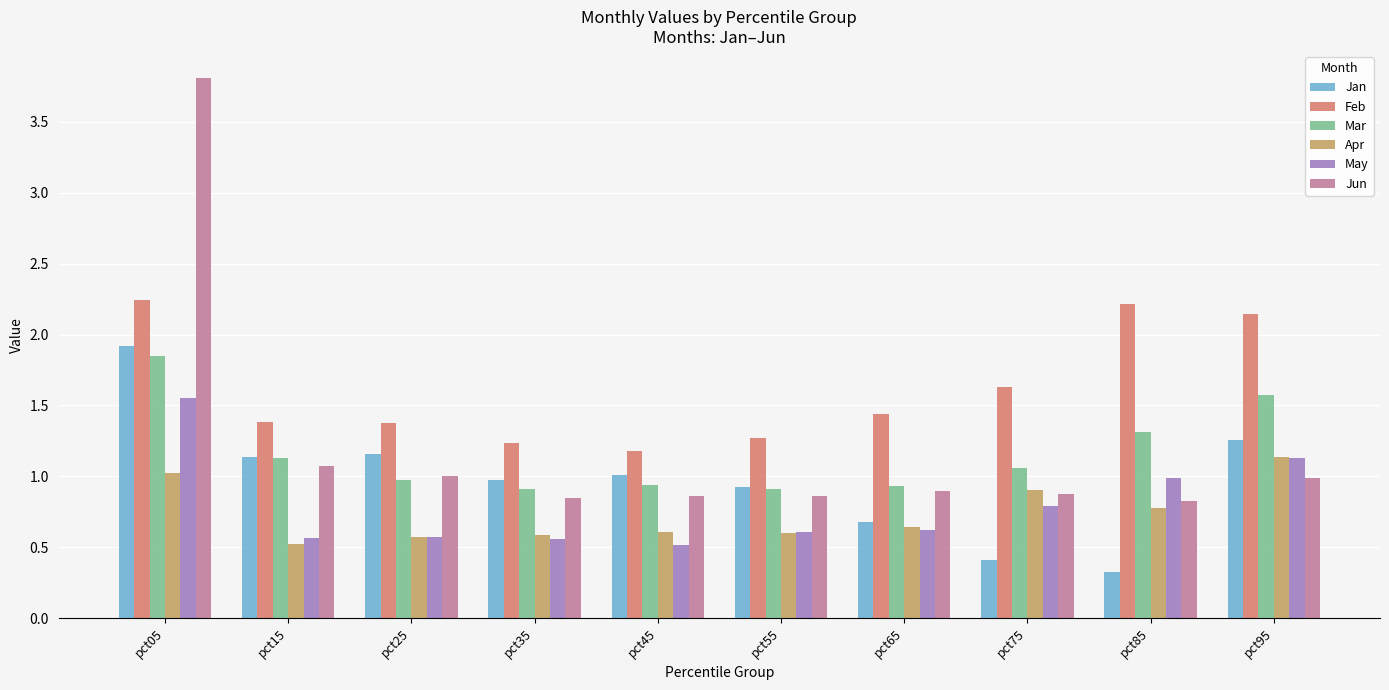

What is the sum of the Mar values at pct95 and pct35?

2.5